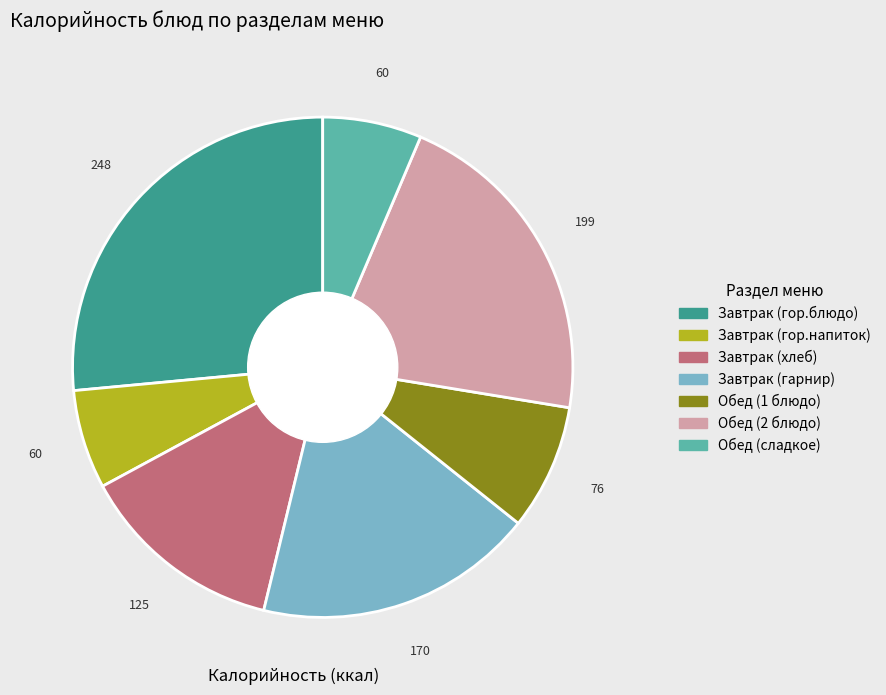

Is there any slice that represents more than half of the pie?

No